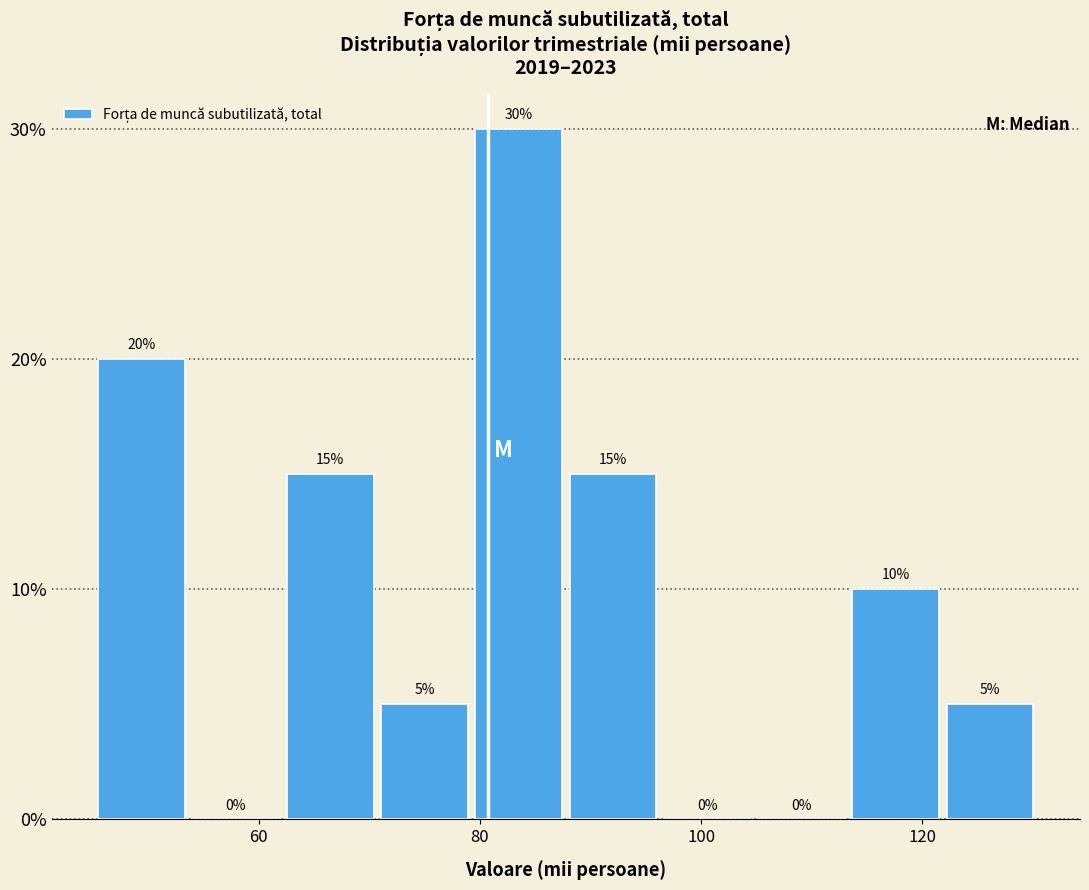

Reading left to right, transcribe this chart: for each bar, give the range it covers on the x-axis and its height. The bar edges are not printed on the chart, so give them approximately, as read against the axis.

46 to 54: 20
54 to 62: 0
62 to 70: 15
70 to 80: 5
80 to 88: 30
88 to 96: 15
96 to 104: 0
104 to 114: 0
114 to 122: 10
122 to 130: 5